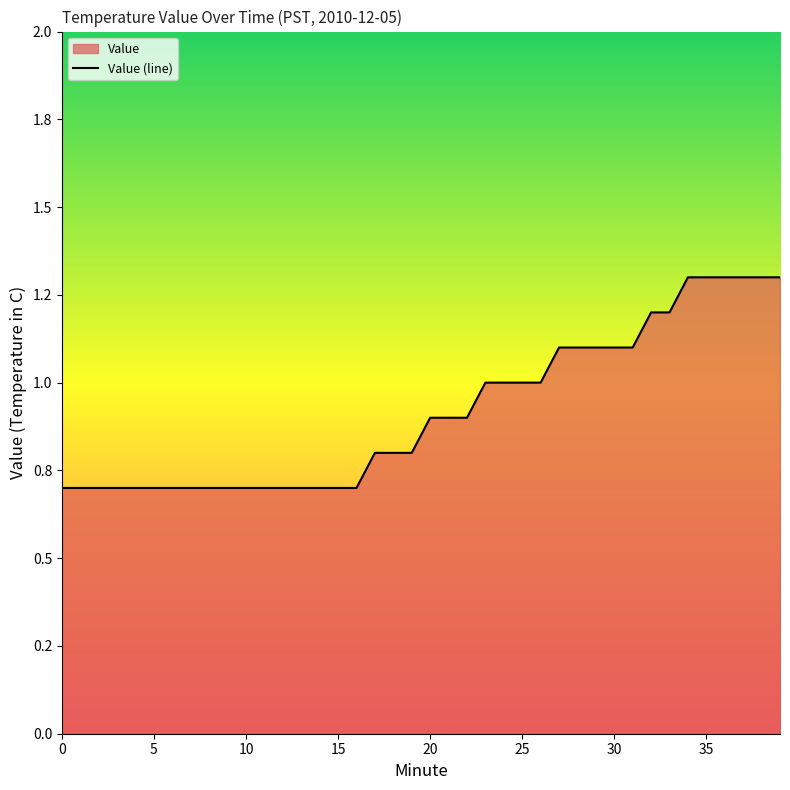

True or false: the data shows 1.2 at 32.

True